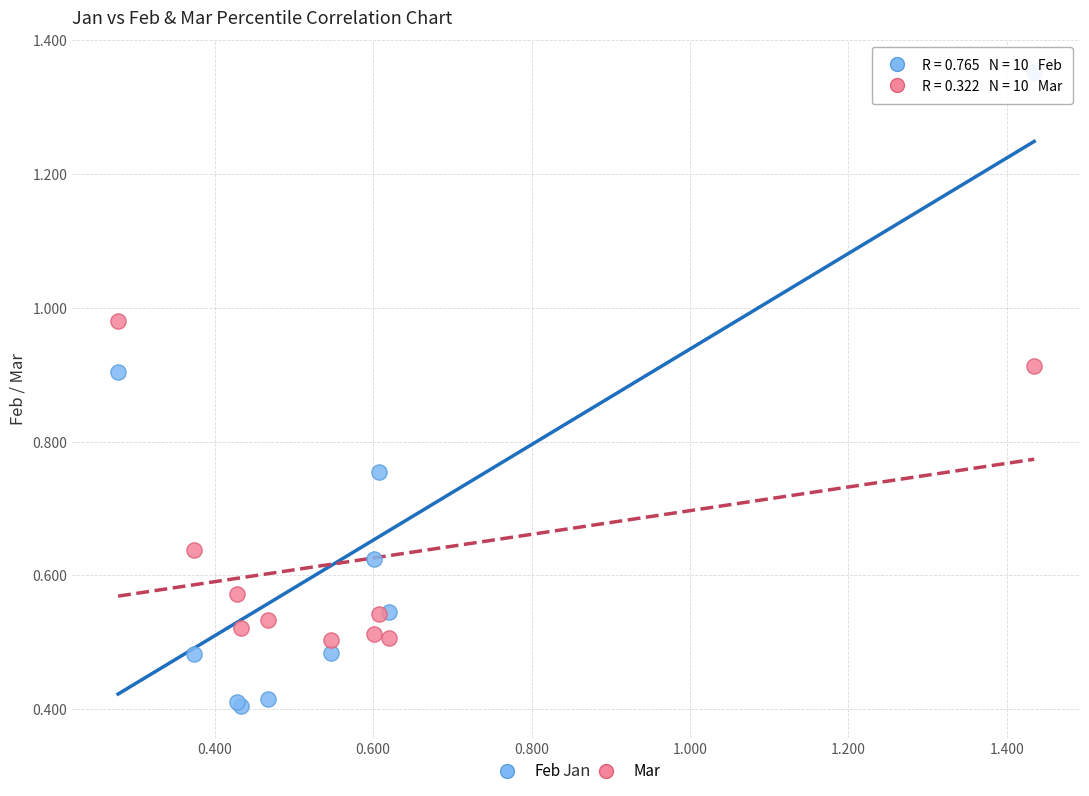

Which series has the widest spread of Y values?

Feb